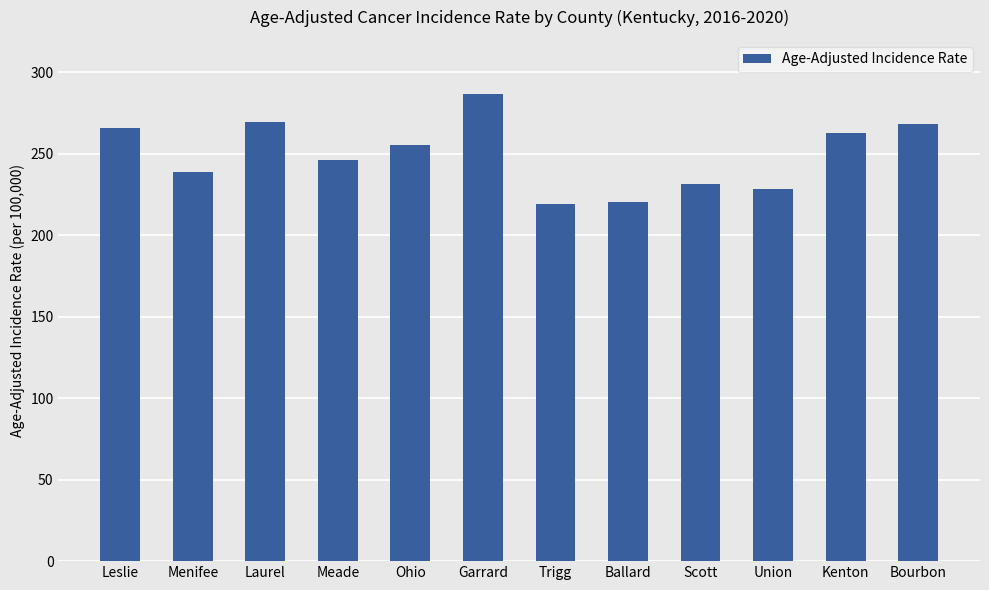

What is the smallest value displayed?

219.3